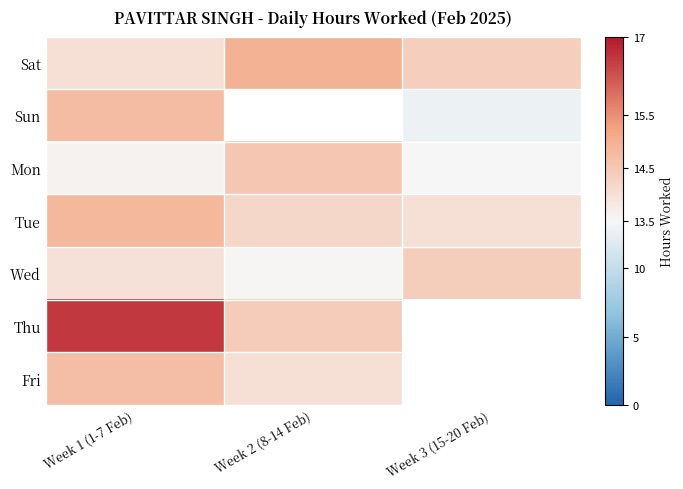

What is the highest value of the Thu series?

16.6